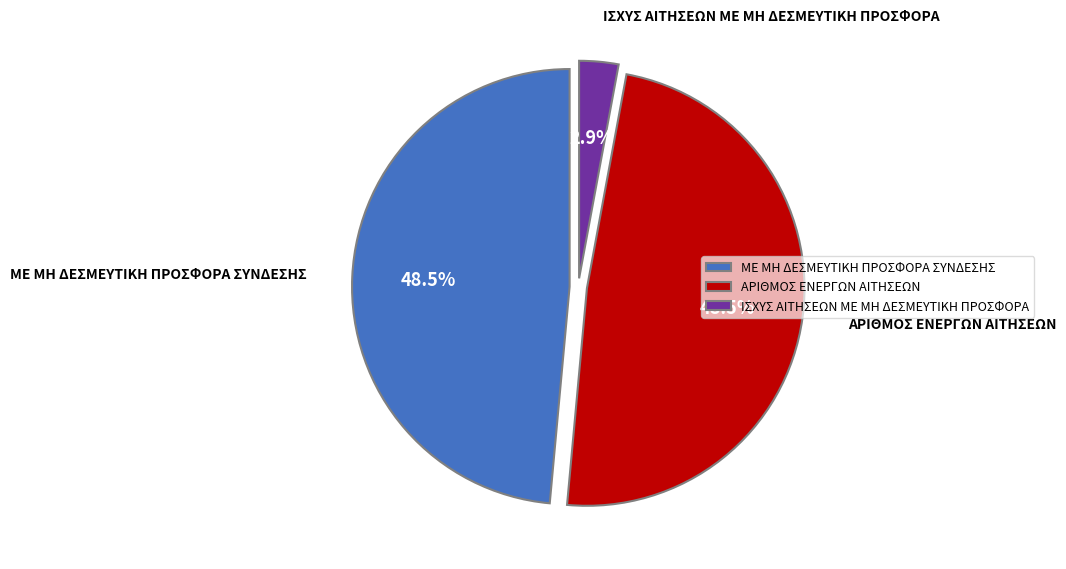

How many segments does this pie chart have?

3